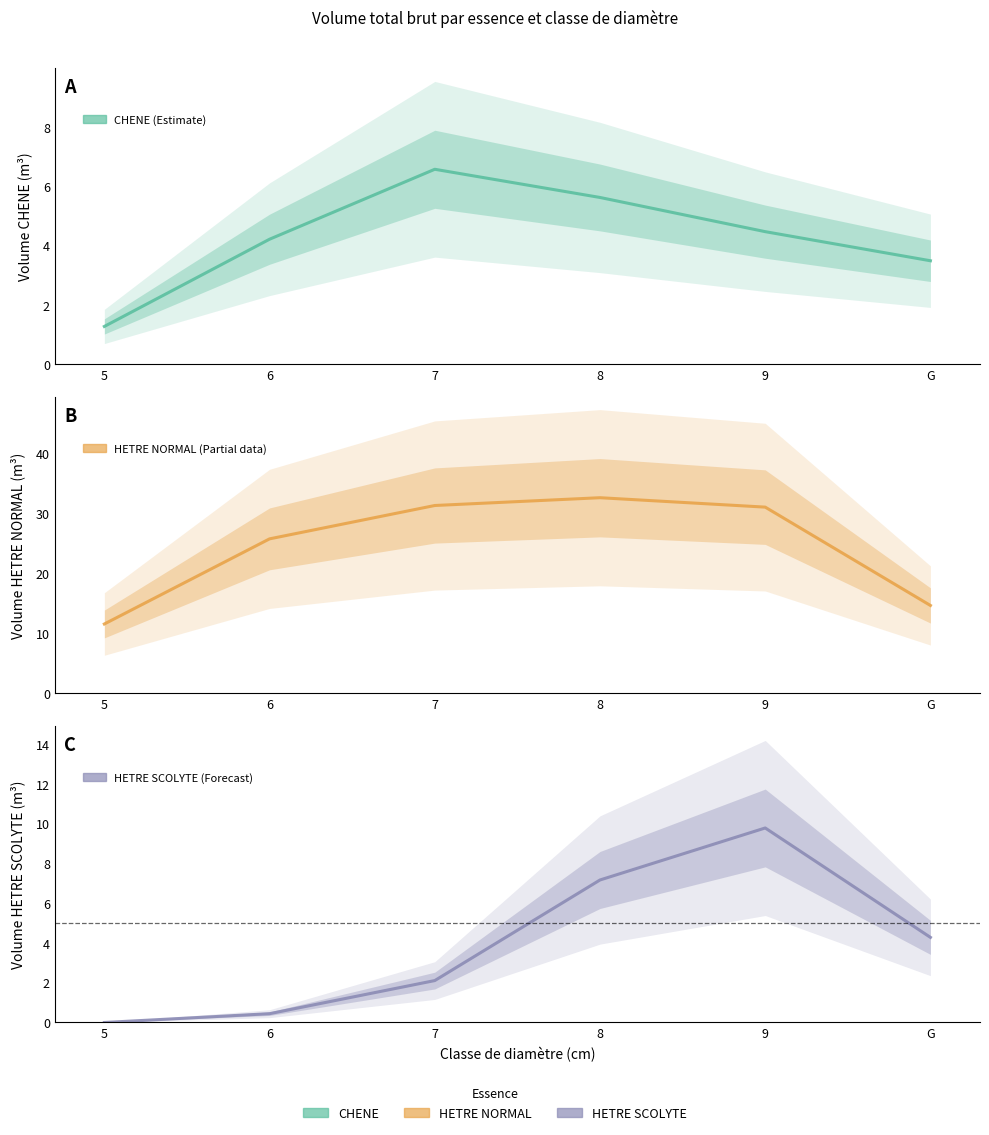

List the series in order of their peak value, lowest first.

Estimate, Forecast, Estimate based on partial data